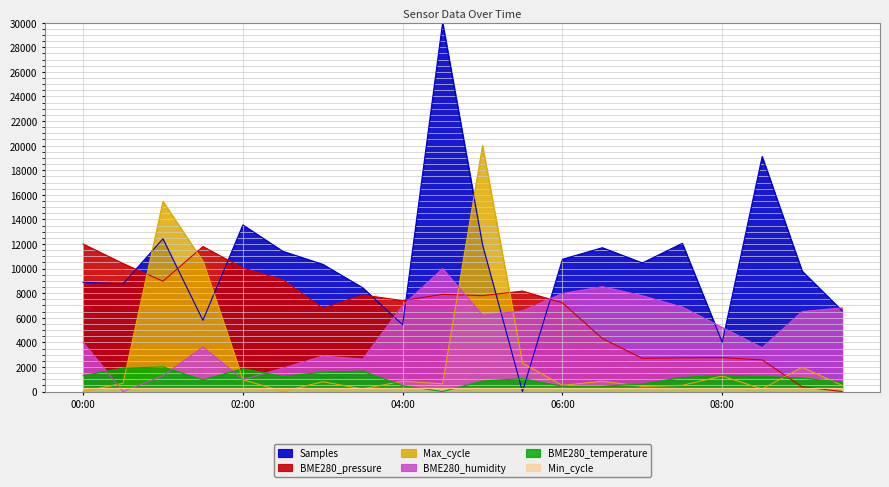

Between which two adjacent categories do BME280_pressure and Samples first intersect?

00:30 and 01:00